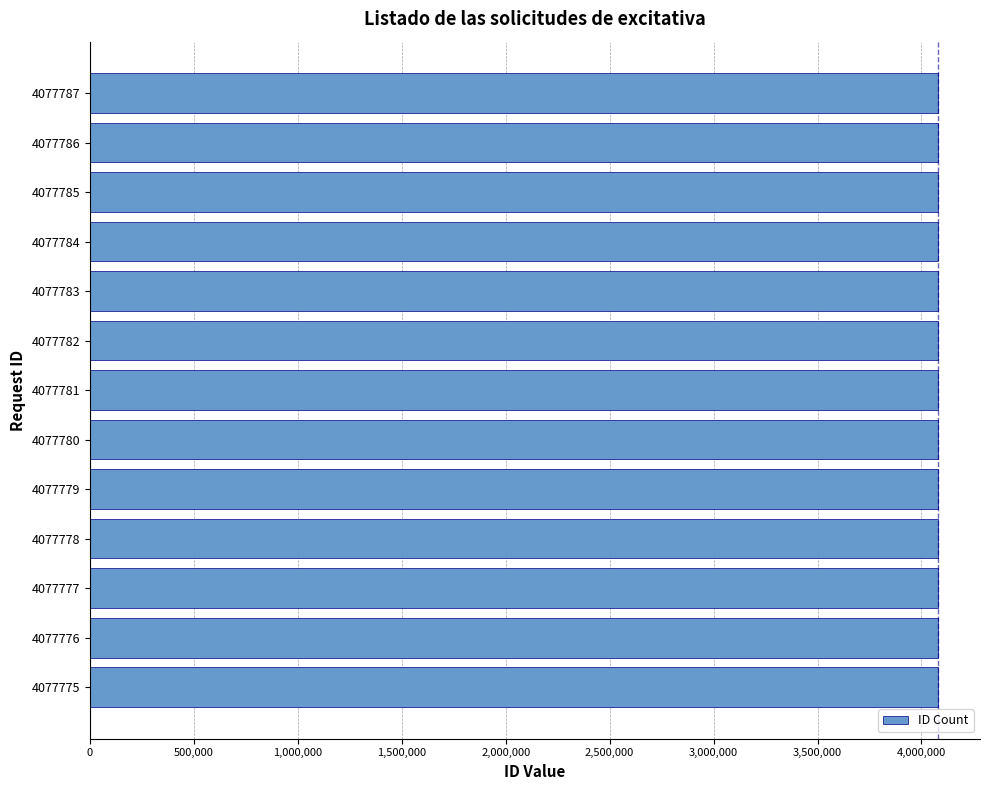

True or false: the data shows 6688953 at 4077776.

False